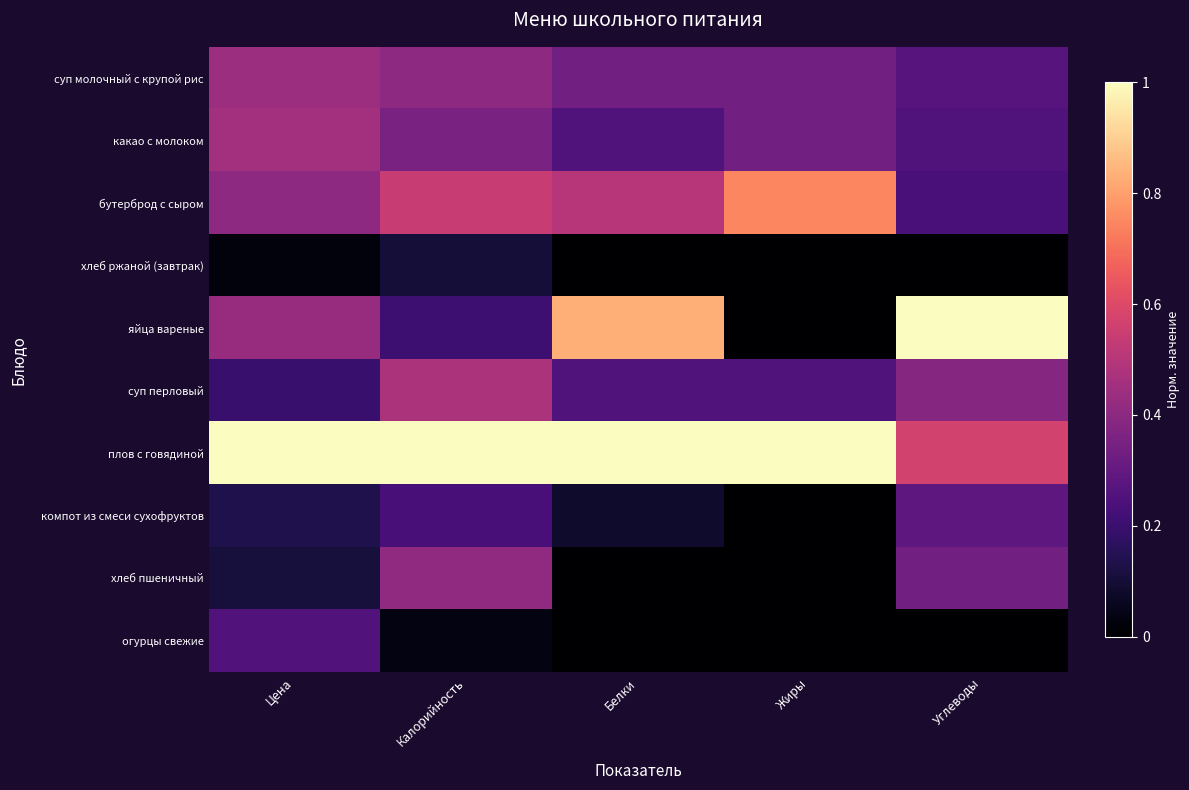

Which series has the largest total across all categories?

плов с говядиной